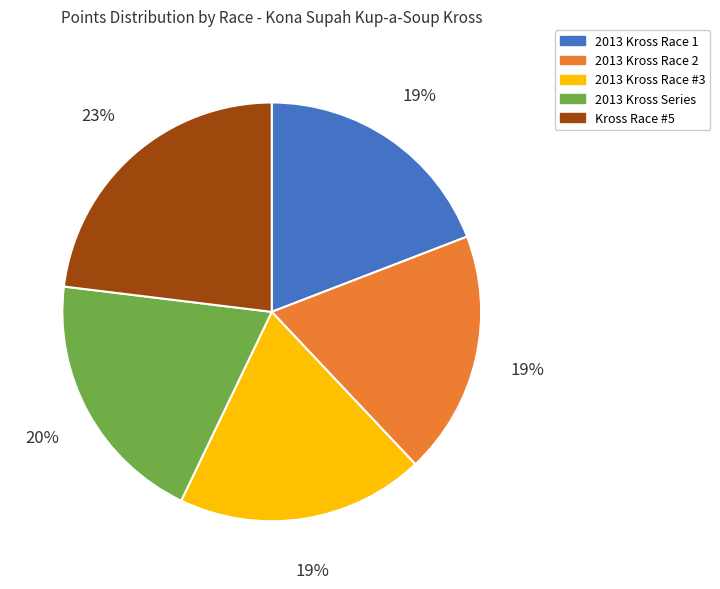

To the nearest percent, what is the difference between the largest and smallest slice percentages?

4%